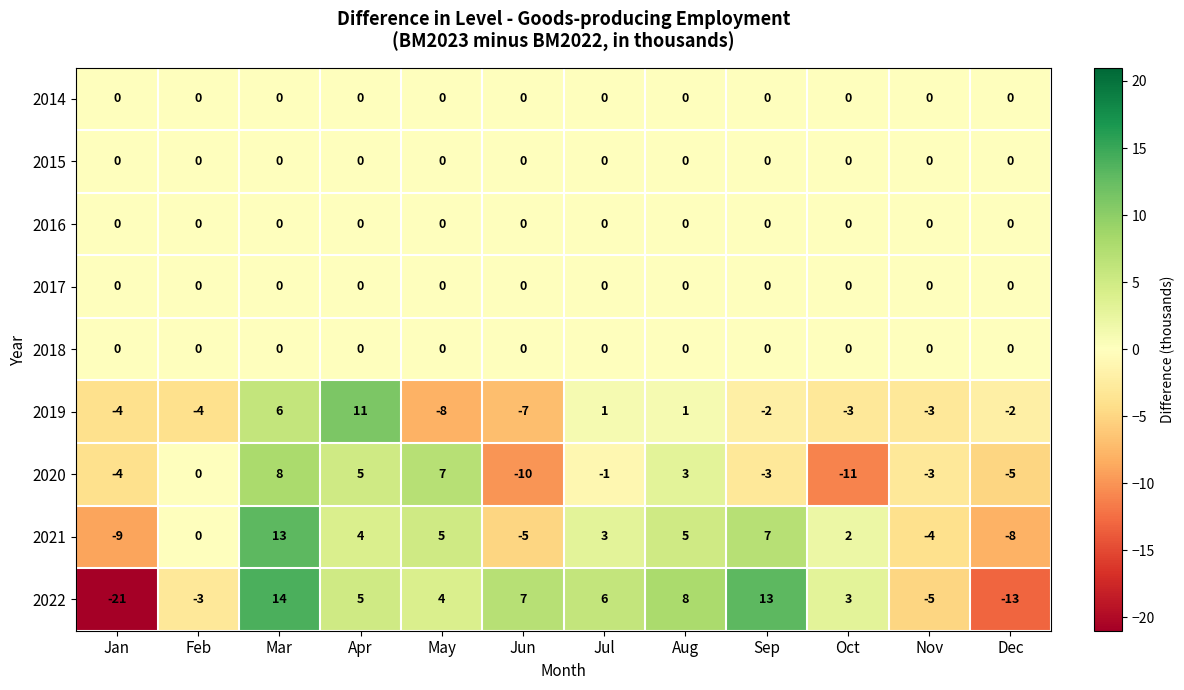

What is the maximum value shown in the chart?

14